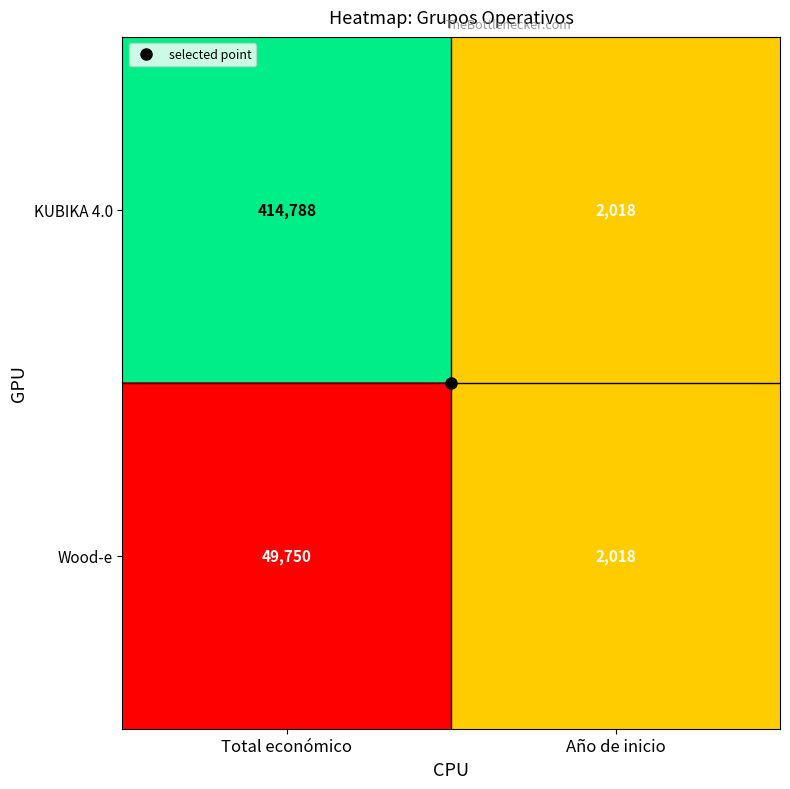

What is the minimum value for Wood-e?

2018